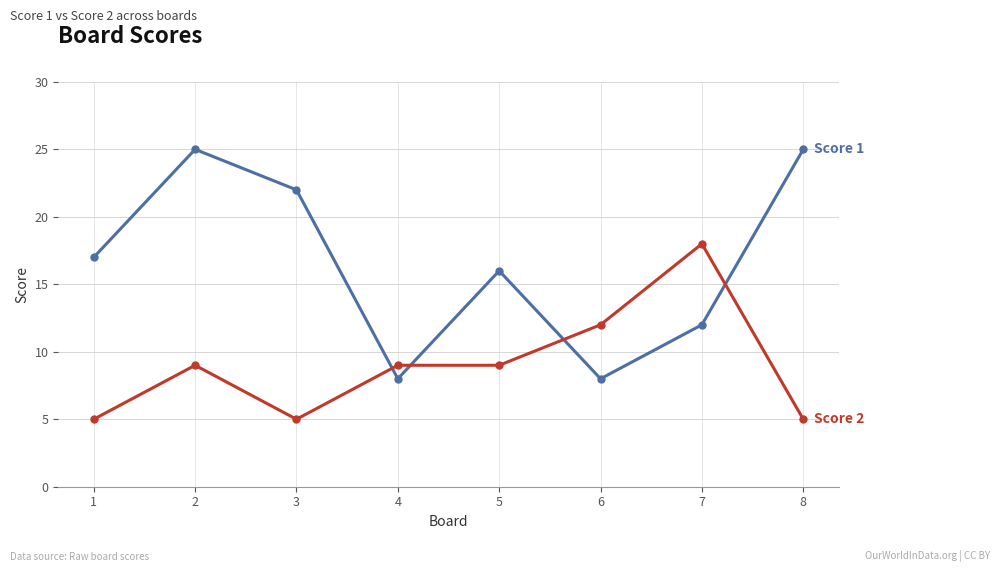

What is the total value across all series at 1?

22